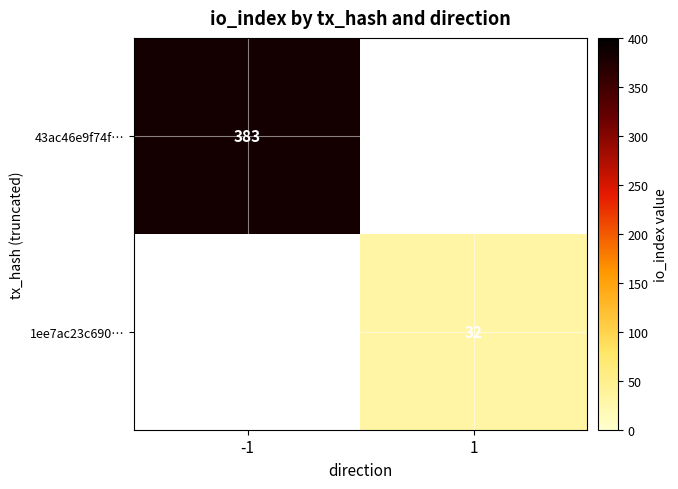

True or false: 1ee7ac23c690… has a value of 52 at 1.

False